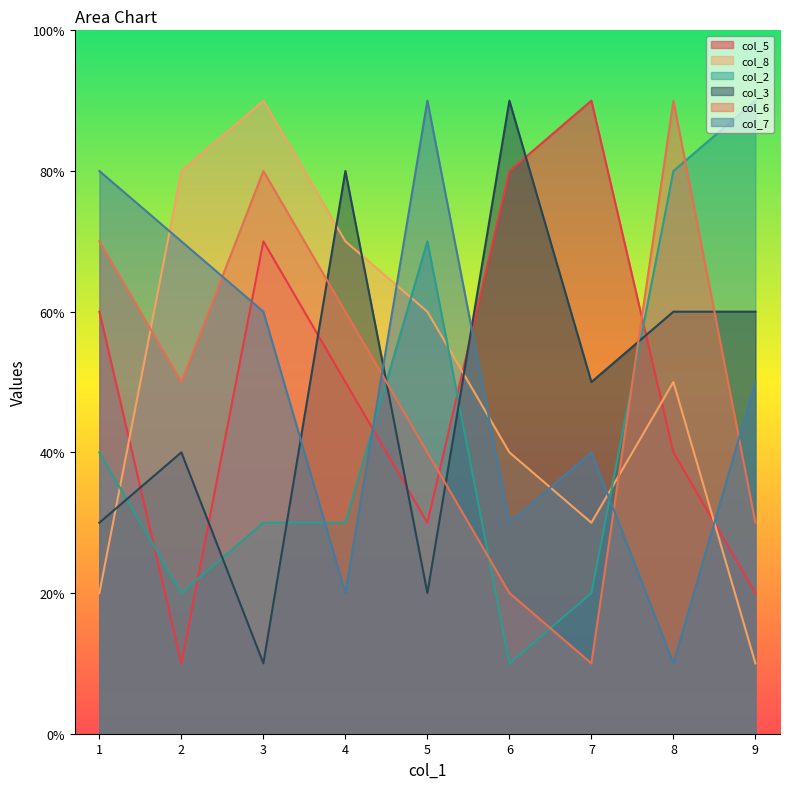

The value of col_3 at 3 is 0. True or false?

False